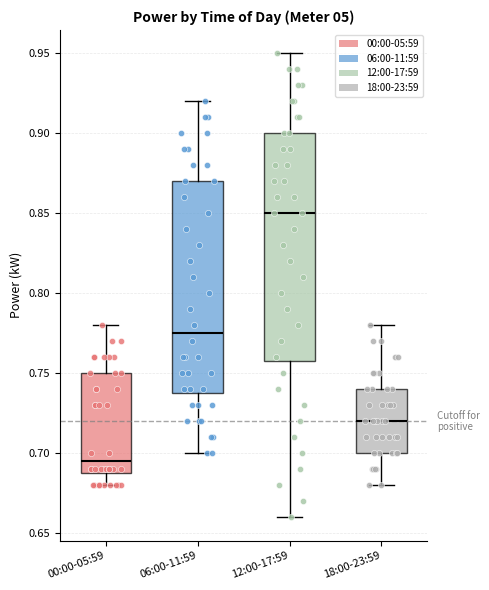

Where does the median line of the box for 00:00-05:59 sit on the y-axis? The values are not printed on the chart, so give them approximately, as read against the axis.

0.695